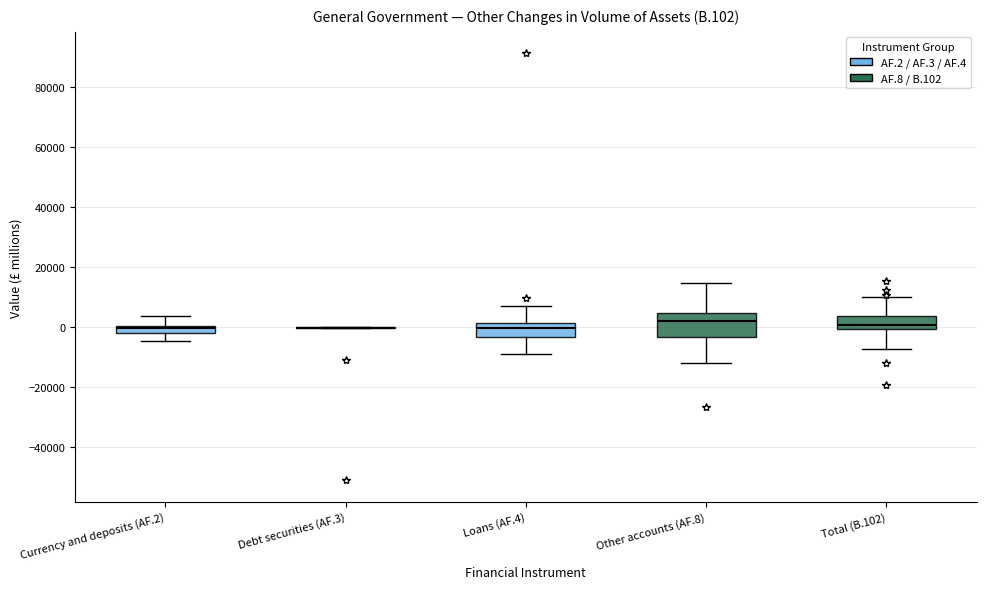

Comparing the boxes themselves (not the whiskers), which one is the tallest?

Other accounts (AF.8)